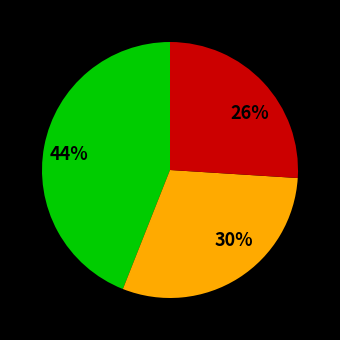

To the nearest percent, what is the average slice percentage?

33%